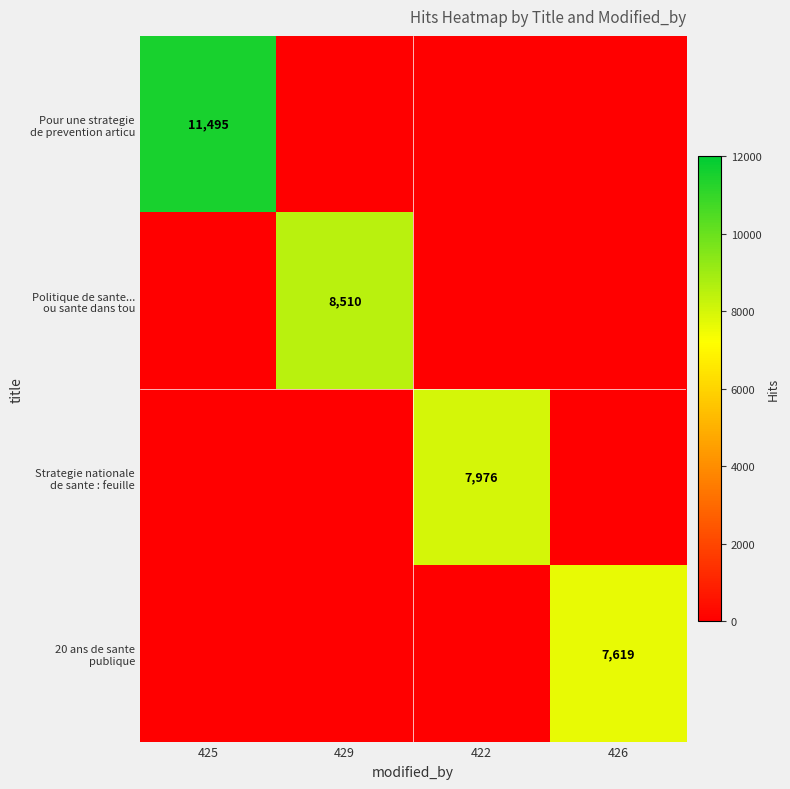

Where is Strategie nationale de sante : feuille nearest to the value 3988?

425